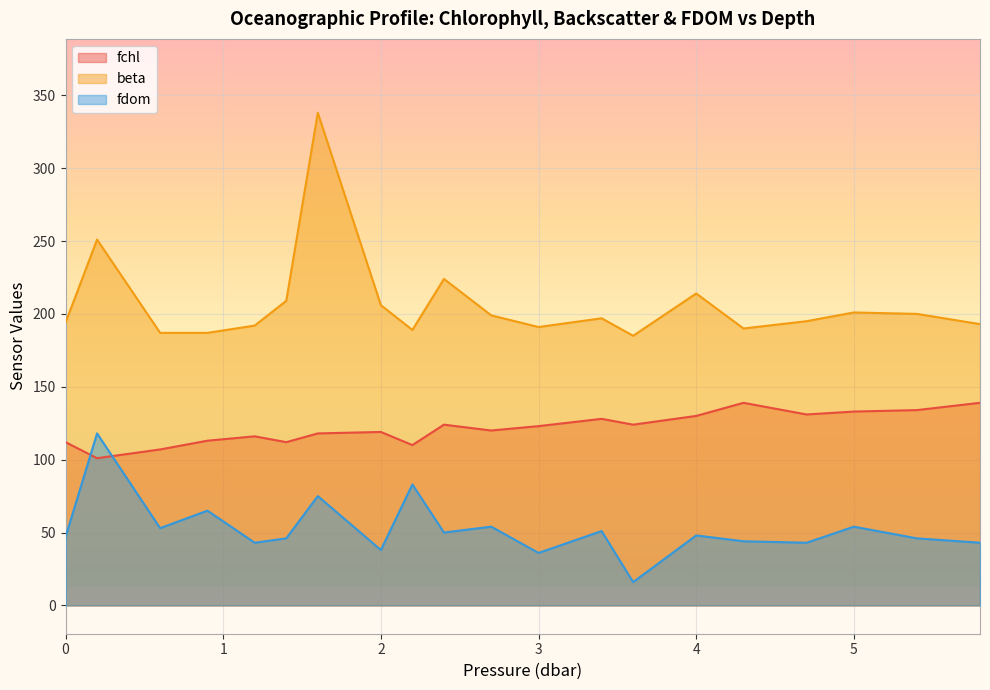

Is it true that fchl equals 119 at 2?

True